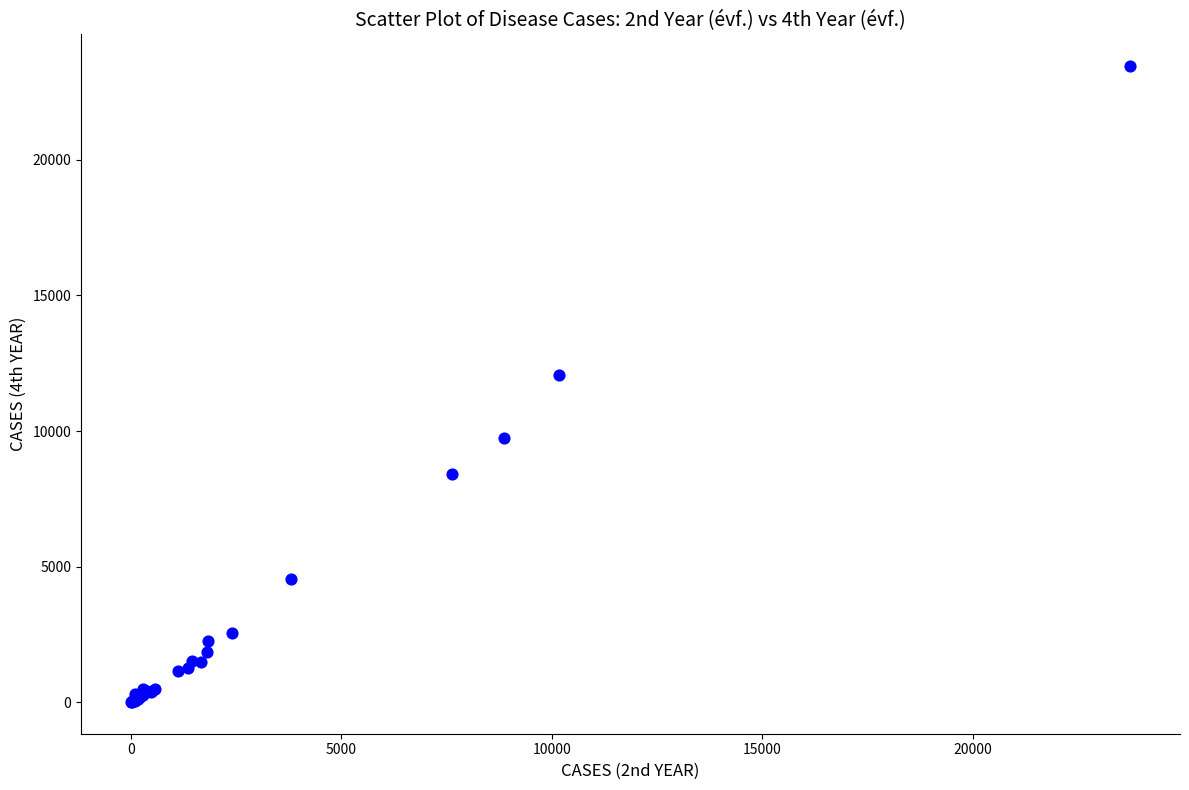

What Y value in the scatter plot is closest to 11732?

12061